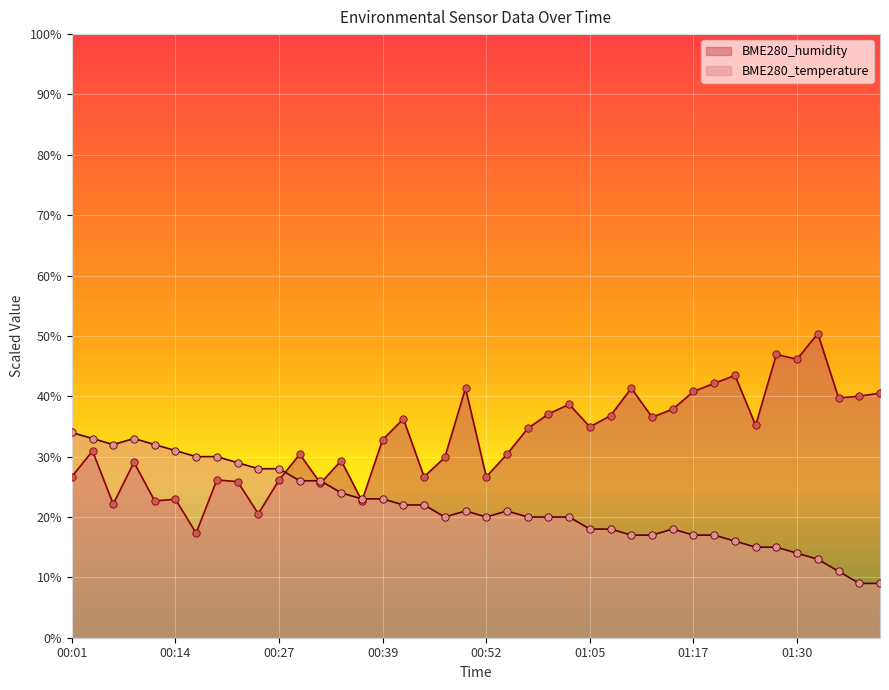

Which series contains the highest Y value?

BME280_humidity